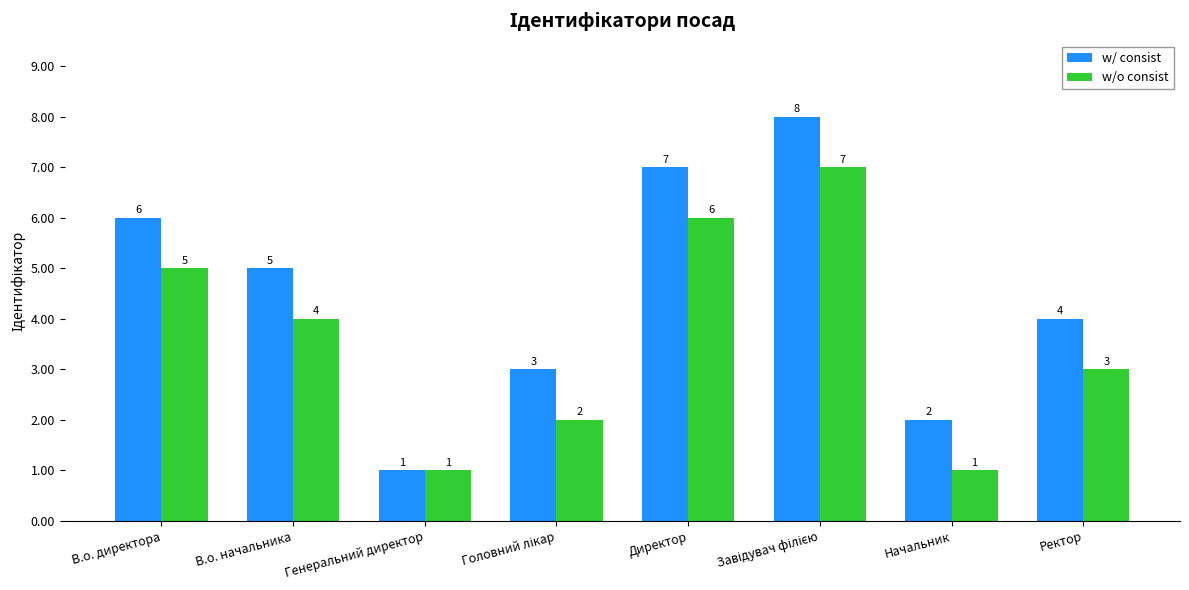

The w/o consist series shows 1 at В.о. директора. True or false?

False